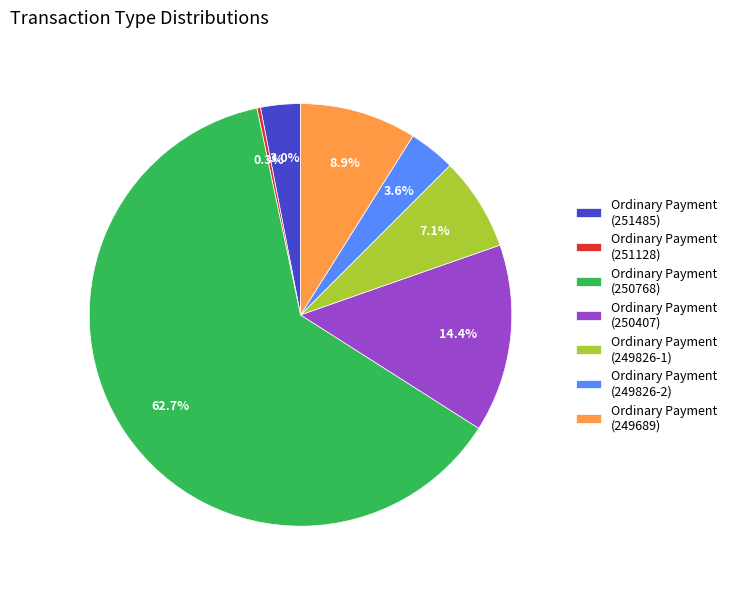

Approximately how many times larger is the value at Ordinary Payment (249826-1) compared to Ordinary Payment (250407)?

0.5